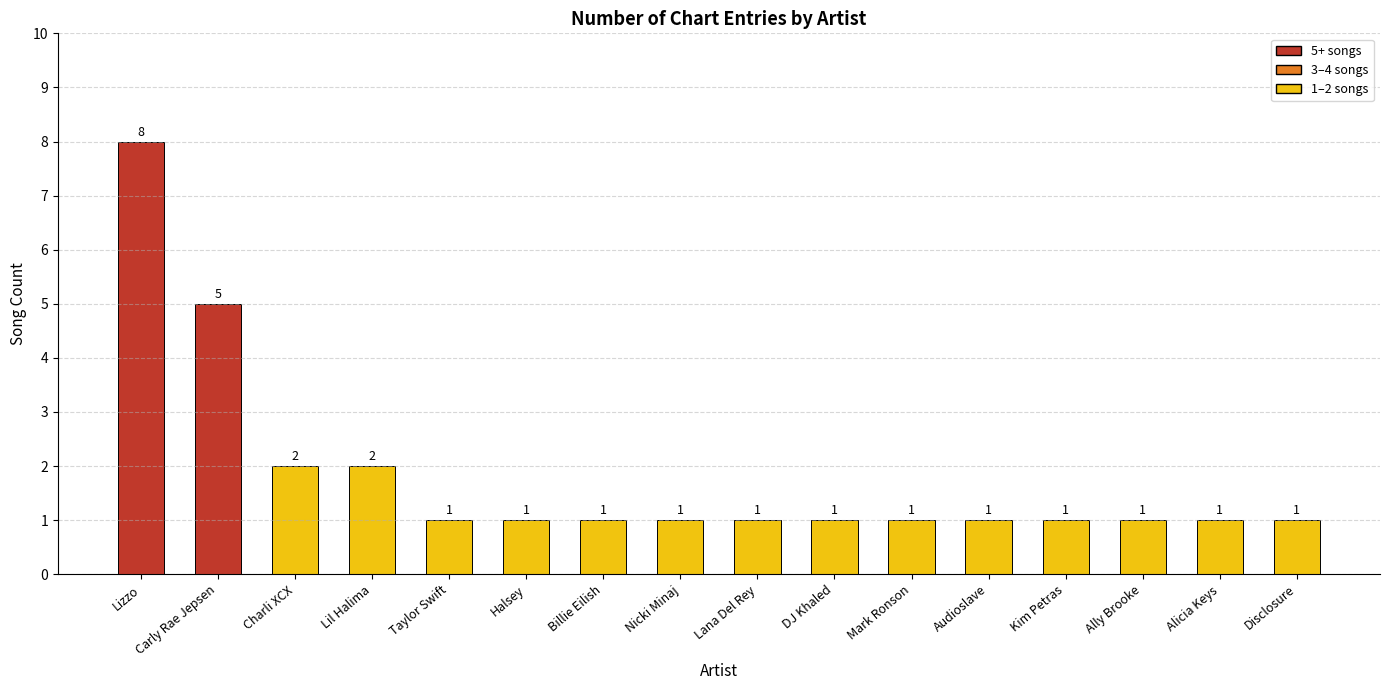

What value does the data have at Lizzo?

8